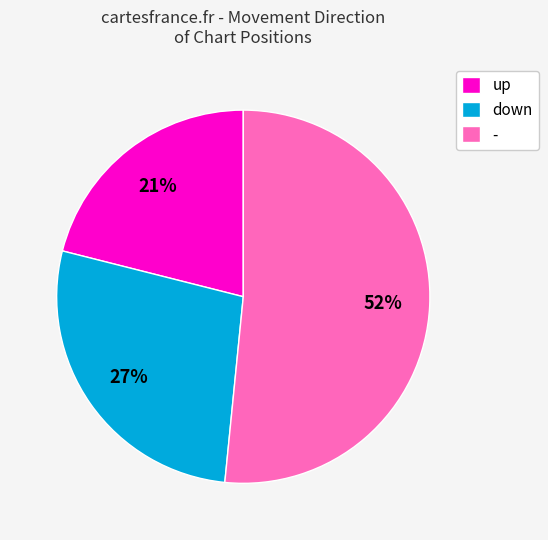

Rank the categories by value from highest to lowest.

-, down, up